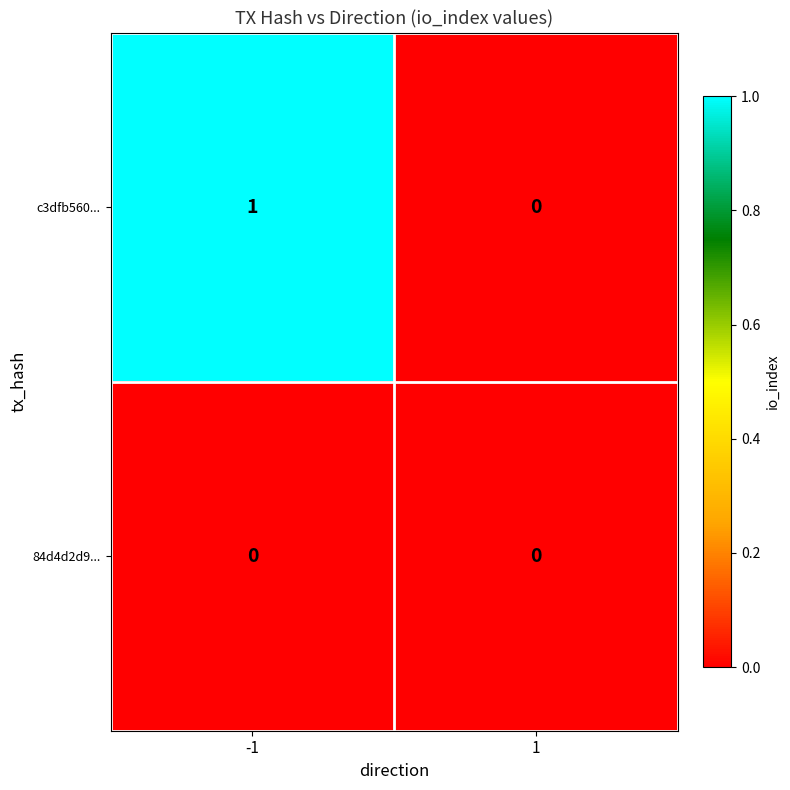

Which series has the largest total across all categories?

c3dfb560...